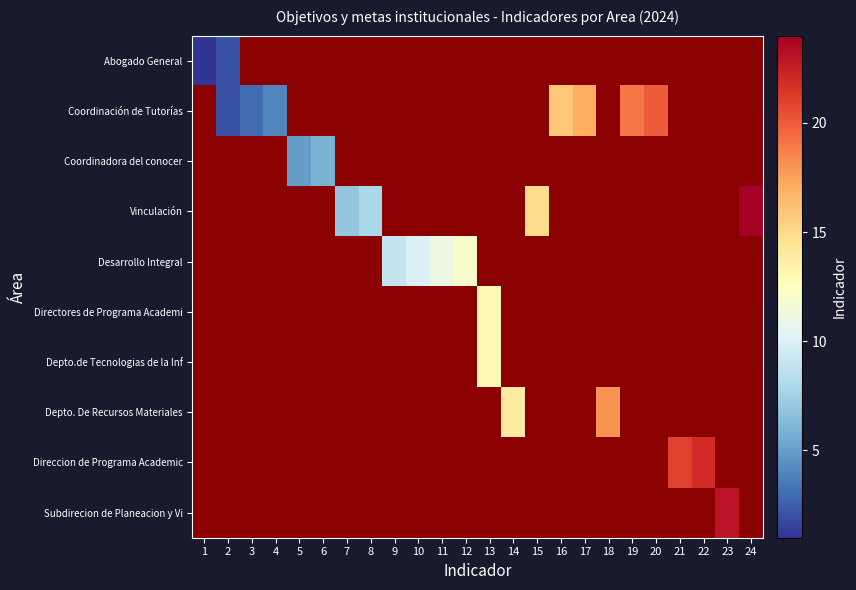

Between 20 and 21, which is larger?

21